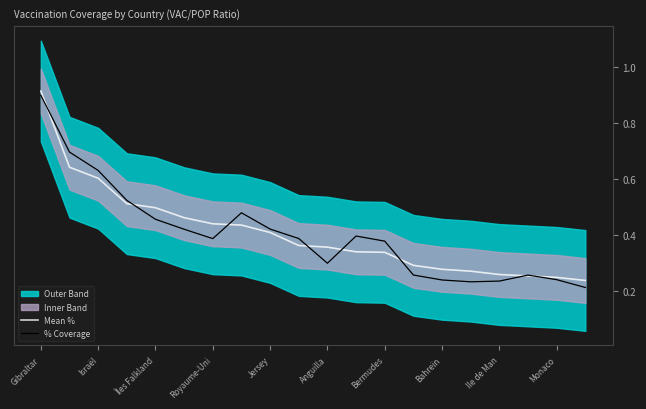

At which label does Mean % reach its peak?

Gibraltar